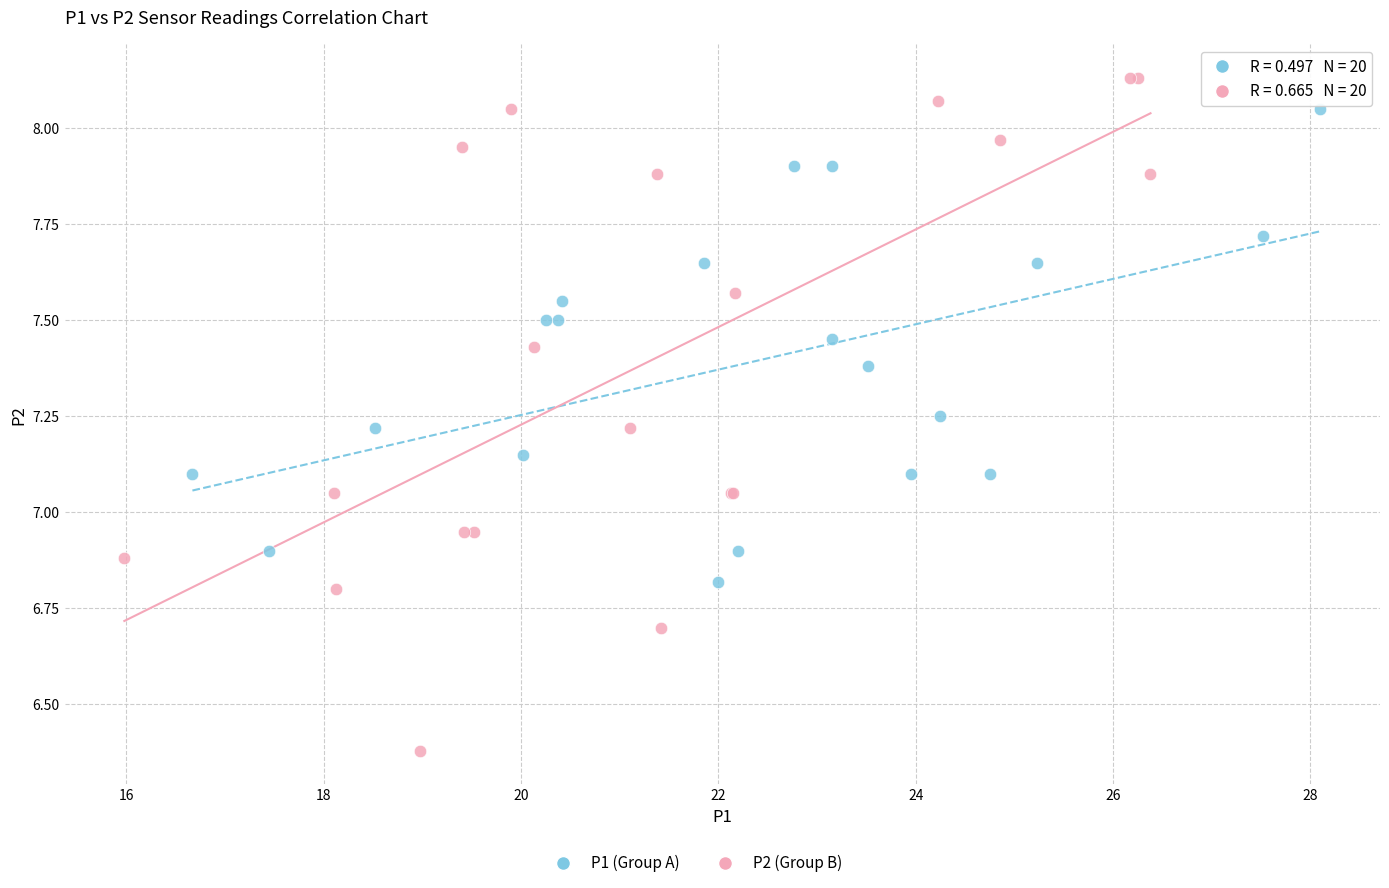

Which series has the widest spread of Y values?

P2 (Group B)